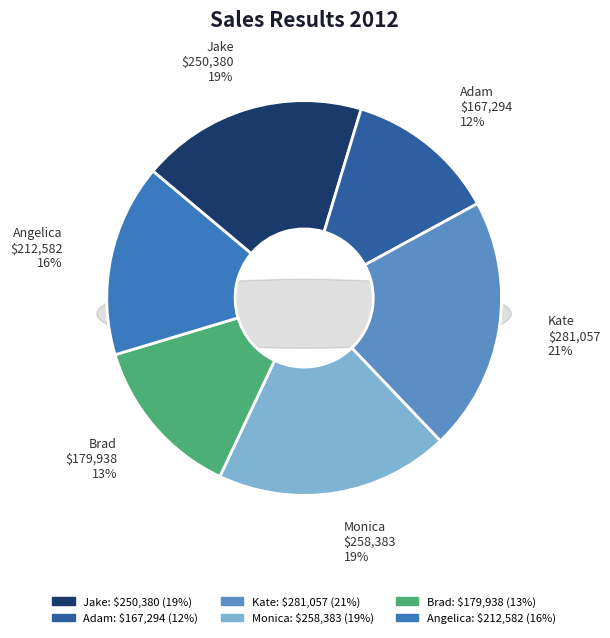

Is it true that Monica is 19% of the pie?

True